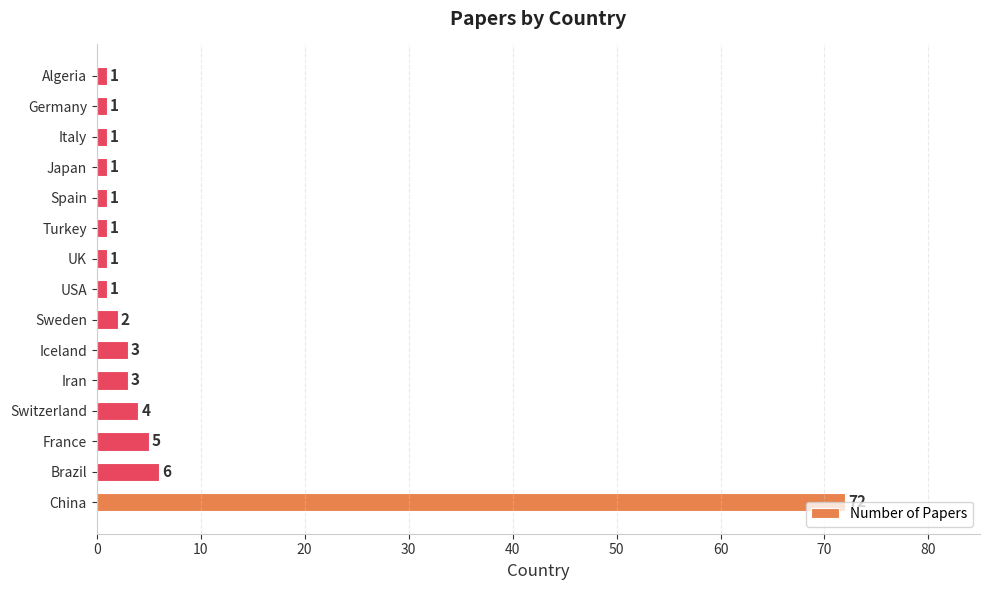

At which label is the value closest to 36?

Brazil